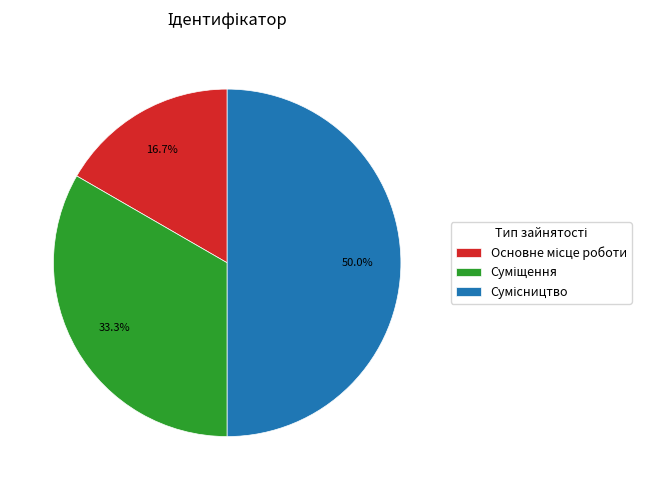

How many slices are in this pie chart?

3